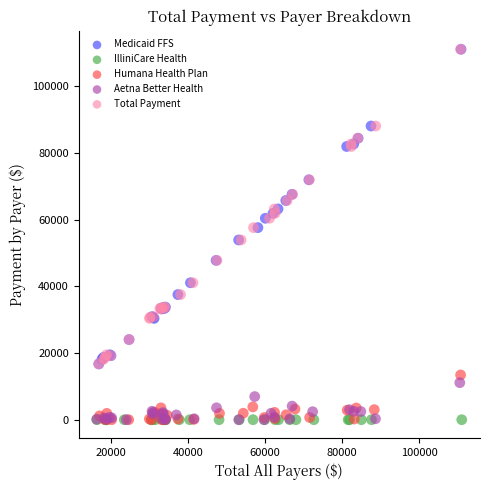

What are all the series names shown in the legend?

Medicaid FFS, IlliniCare Health, Humana Health Plan, Aetna Better Health, Total Payment